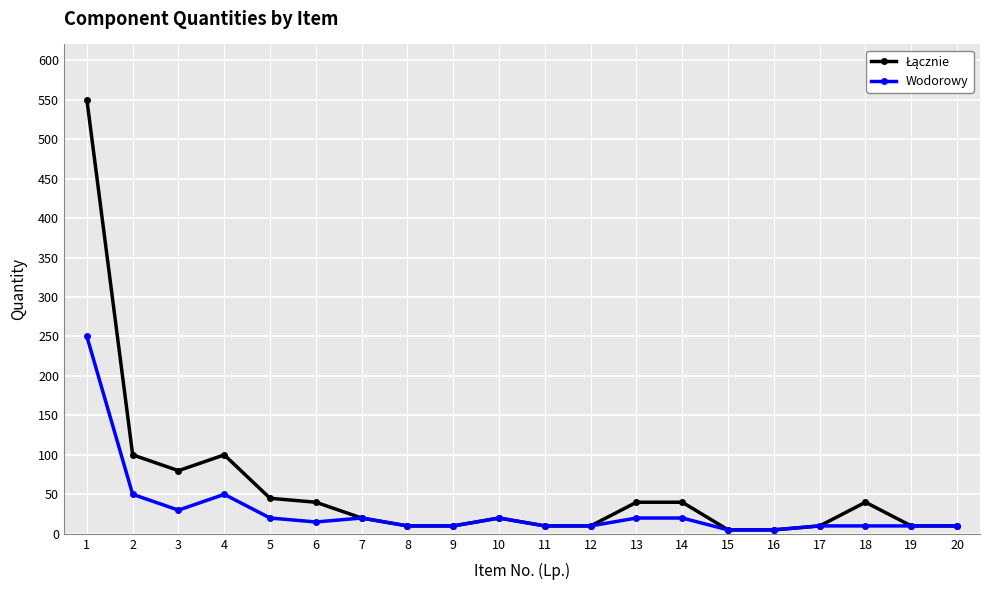

What is the greatest value displayed?

550